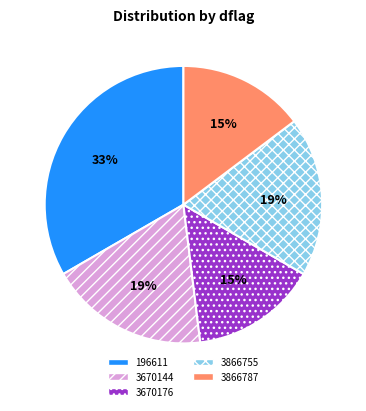

Do 3670144 and 196611 together represent more than half of the pie?

Yes